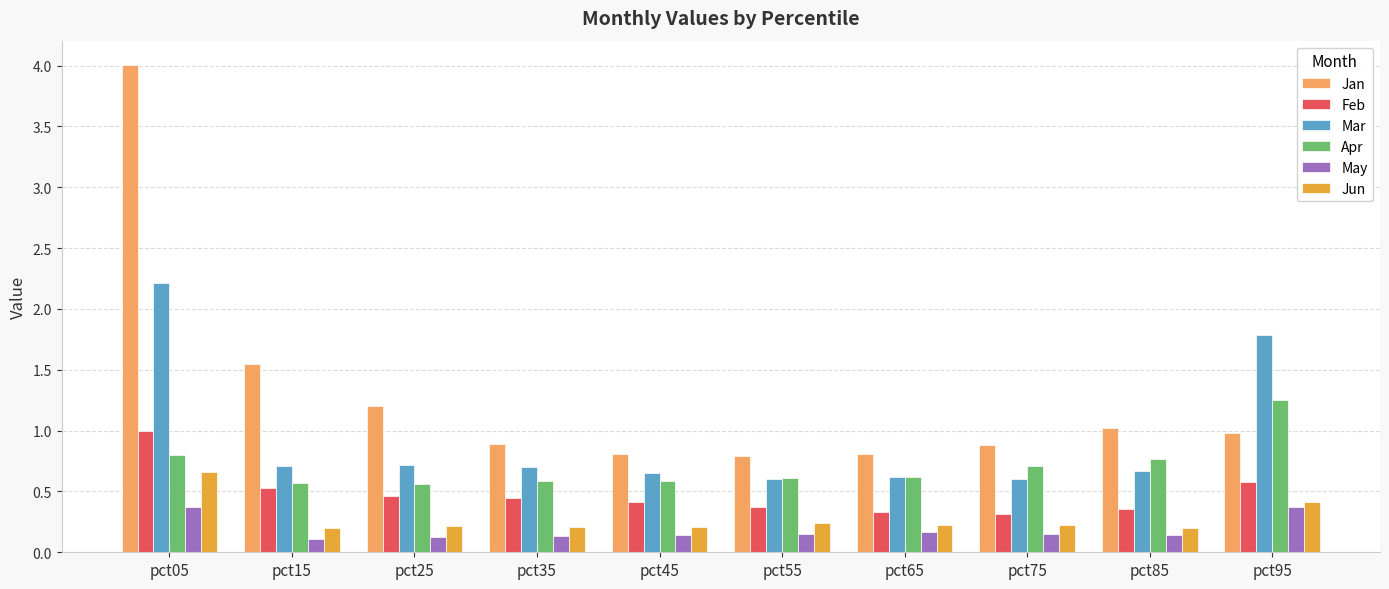

The value of Jun at pct75 is 0.2. True or false?

True